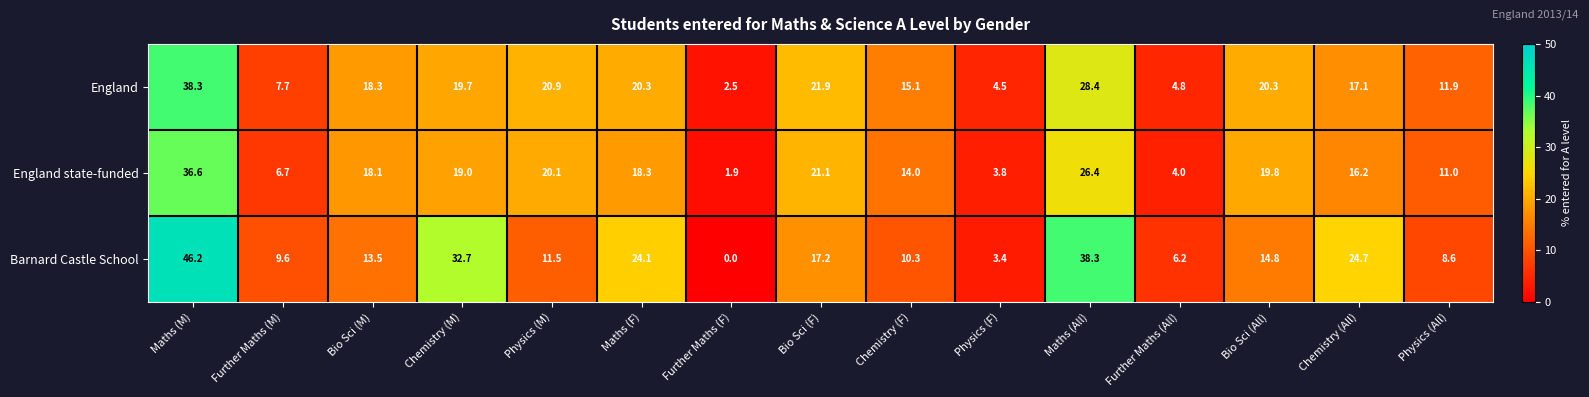

What is the total value across all series at Further Maths (M)?

24.0